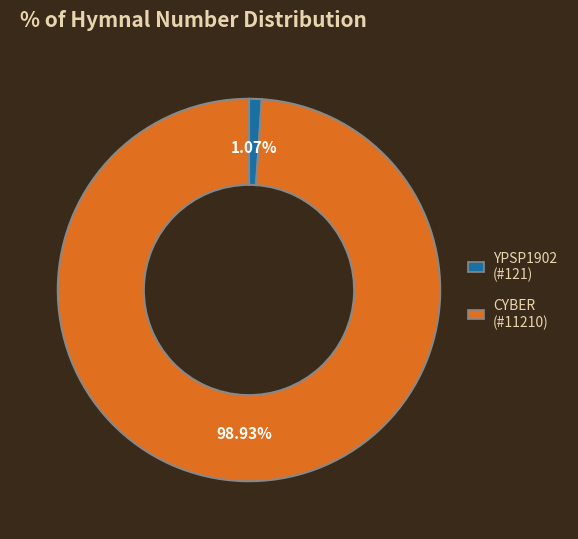

Is there any slice that represents more than half of the pie?

Yes